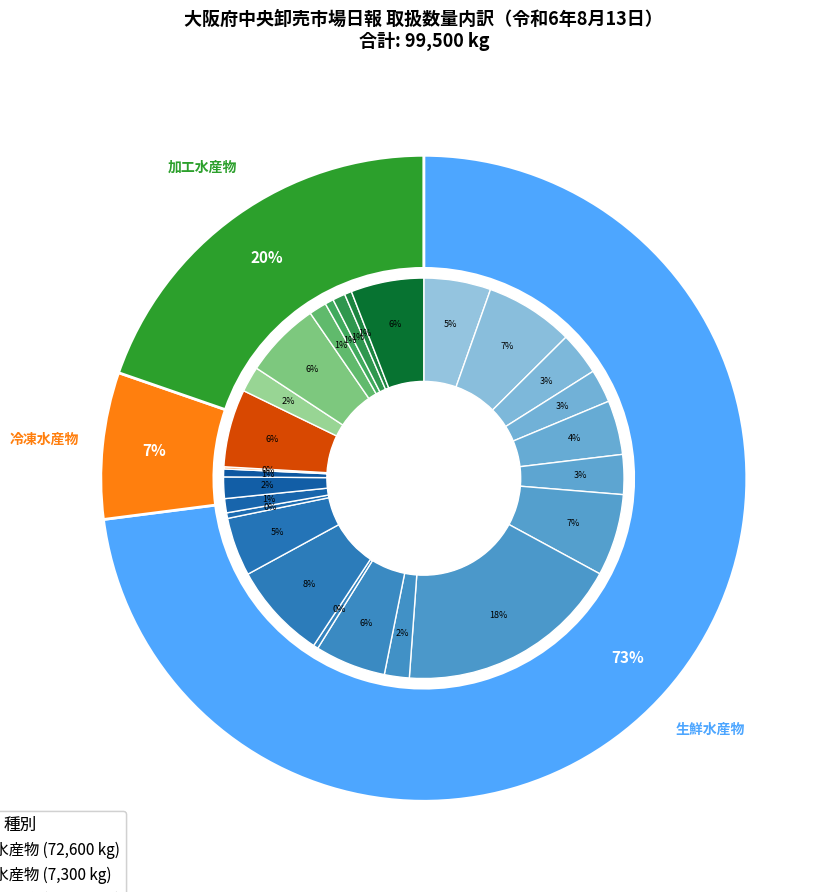

To the nearest percent, what is the combined percentage of 加工水産物 and 冷凍水産物?

27%